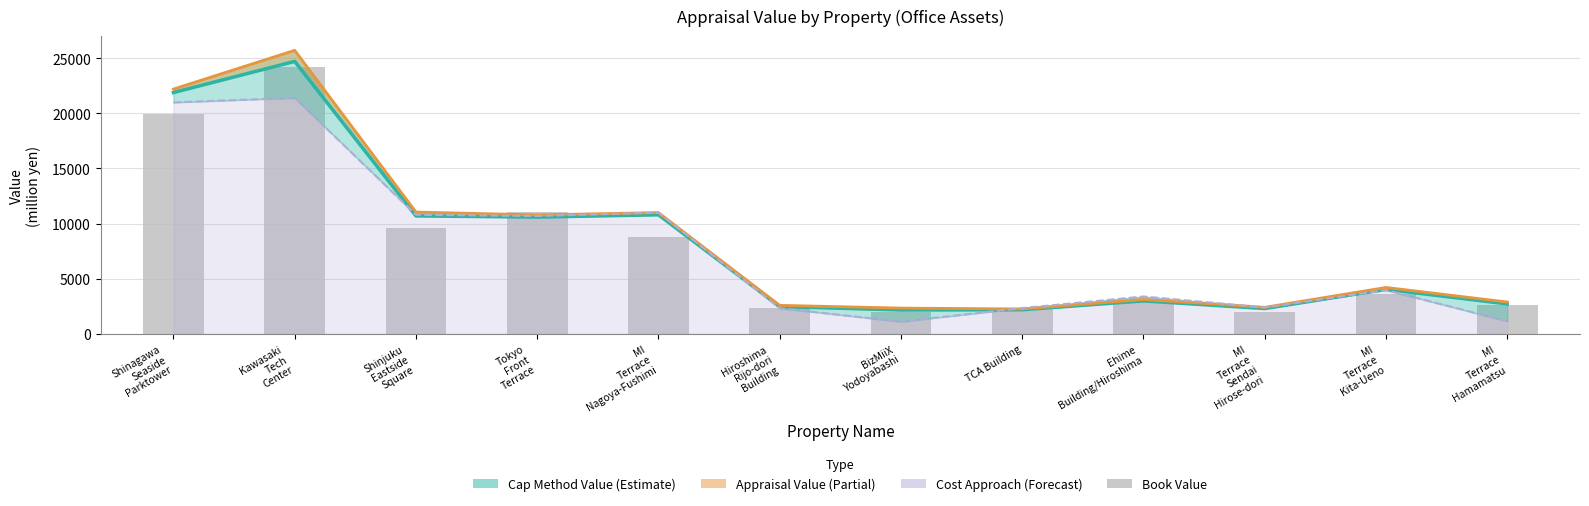

What position from the right is MI
Terrace
Hamamatsu?

1